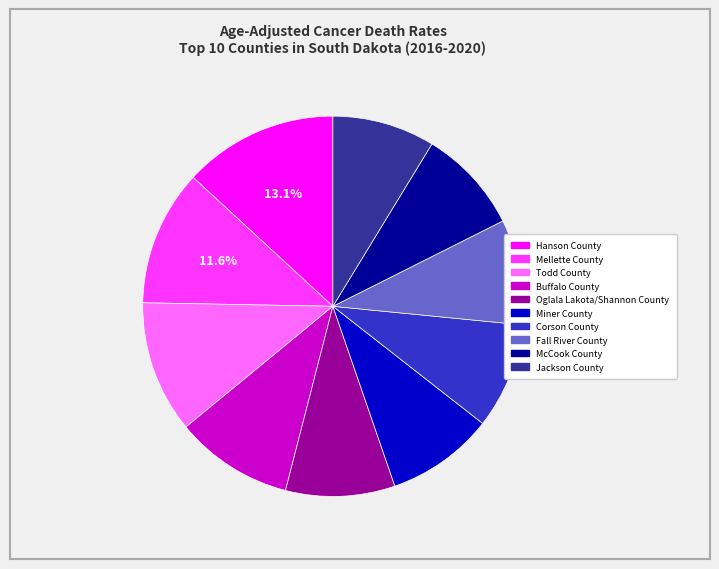

Which category has the biggest portion of the pie?

Hanson County